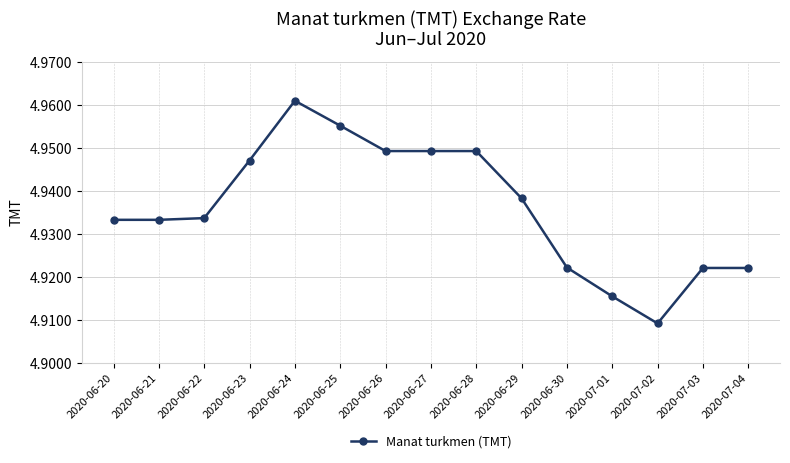

Between 2020-06-29 and 2020-07-04, which is larger?

2020-06-29